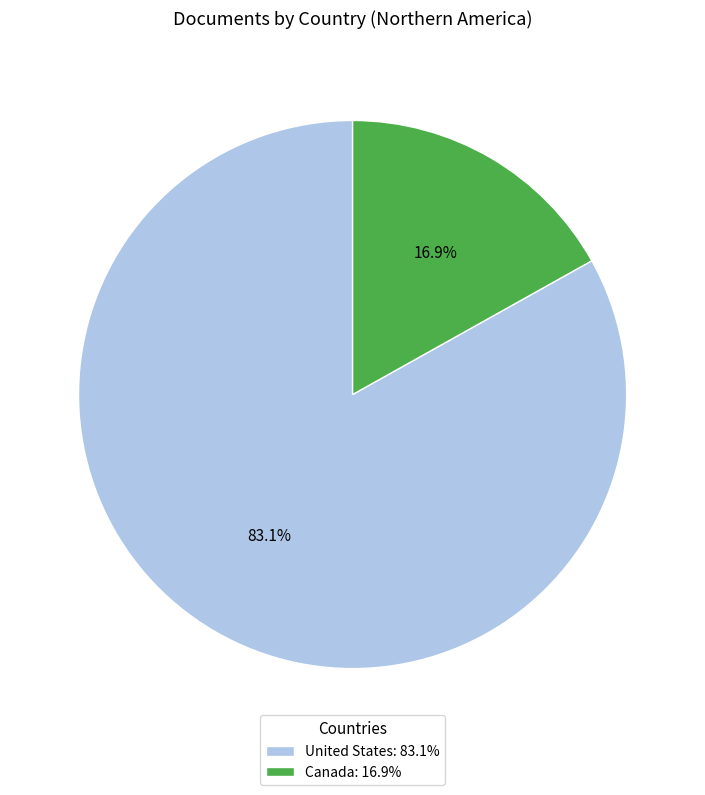

What is the smallest slice in the pie chart?

Canada